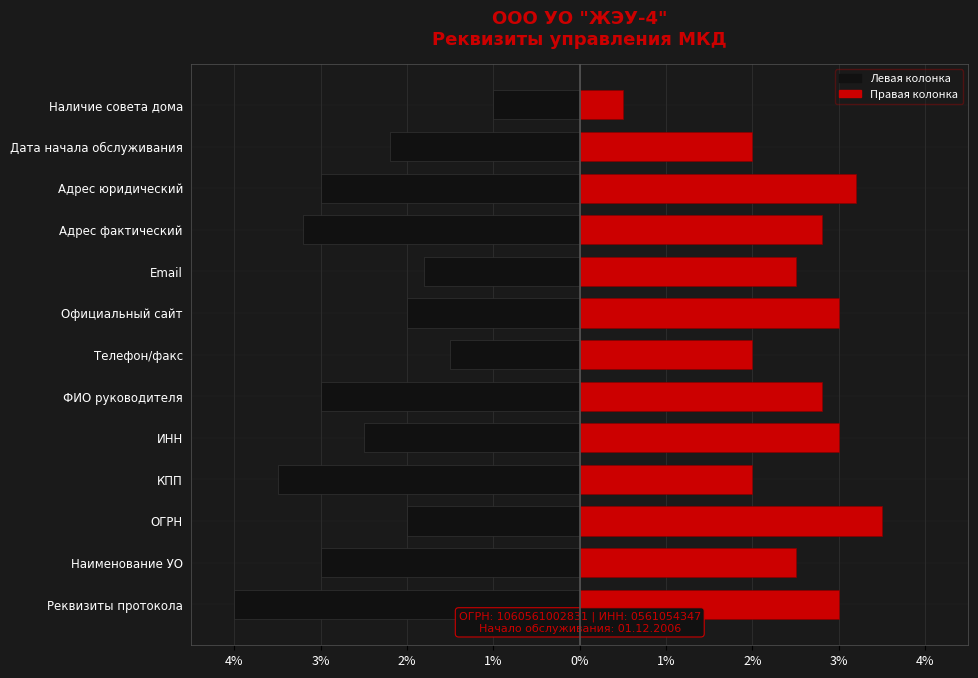

Is the value of Левая колонка at ФИО руководителя greater than the value of Правая колонка at Наименование УО?

No